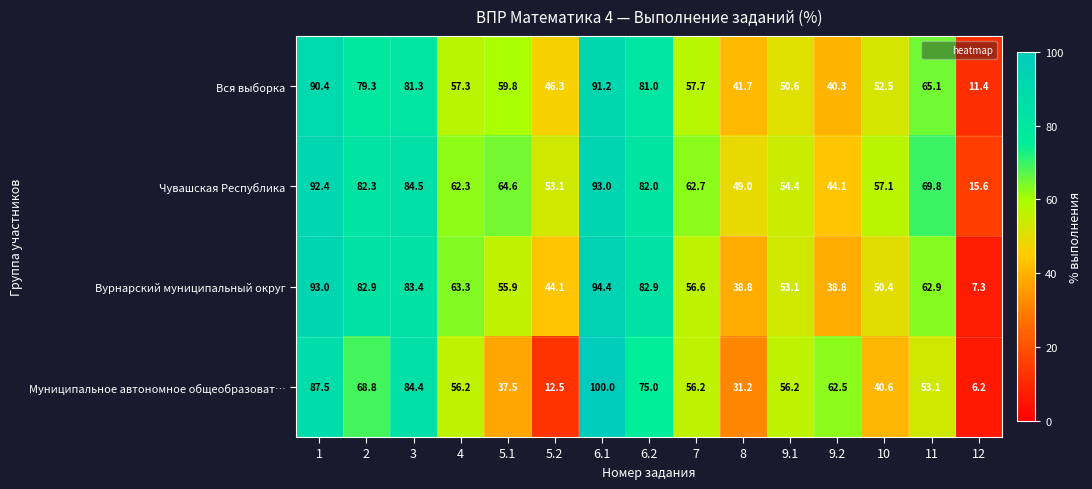

At which category does the chart reach its minimum across all series?

12